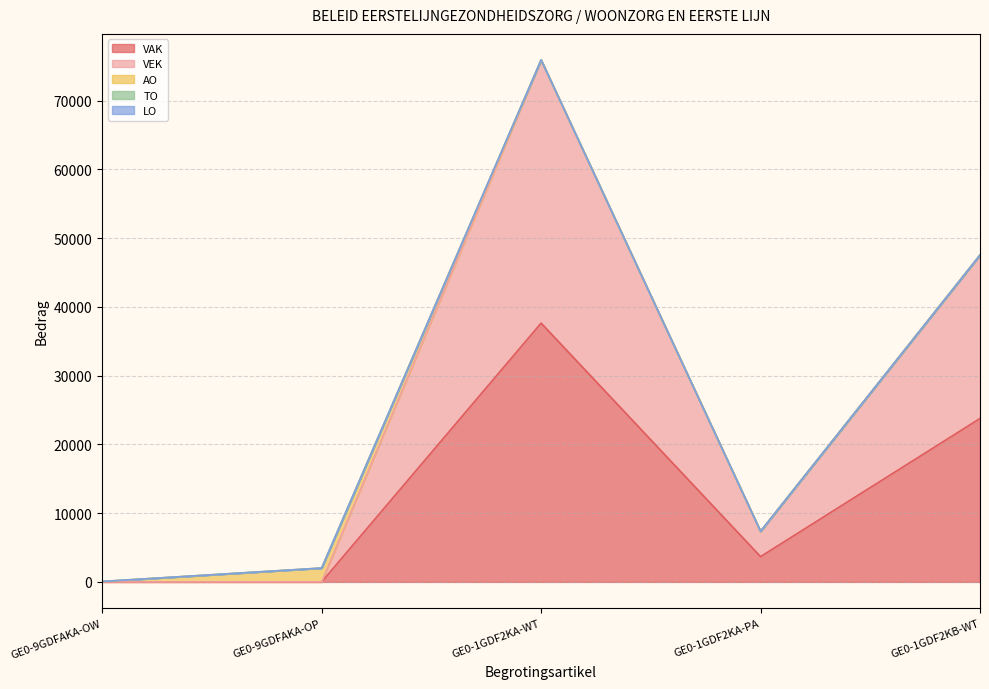

What is the label of the 5th point from the right?

GE0-9GDFAKA-OW